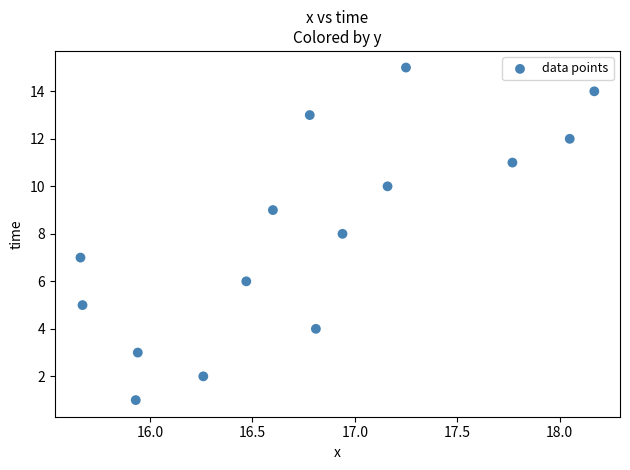

What is the range of Y values (max minus min)?

14